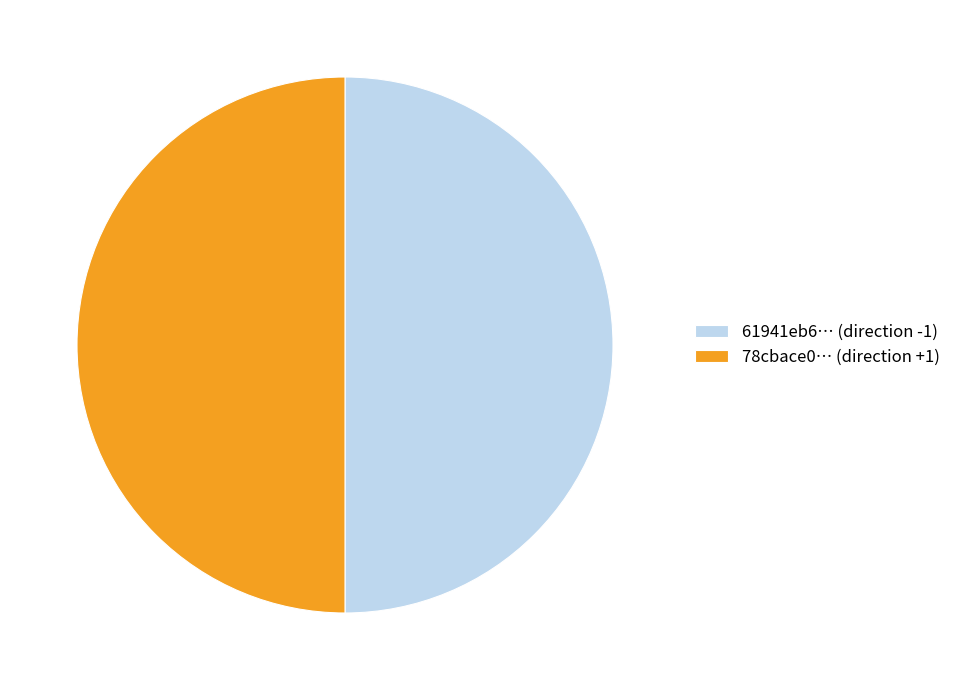

Combined, do 61941eb6… (direction -1) and 78cbace0… (direction +1) account for over 50%?

Yes